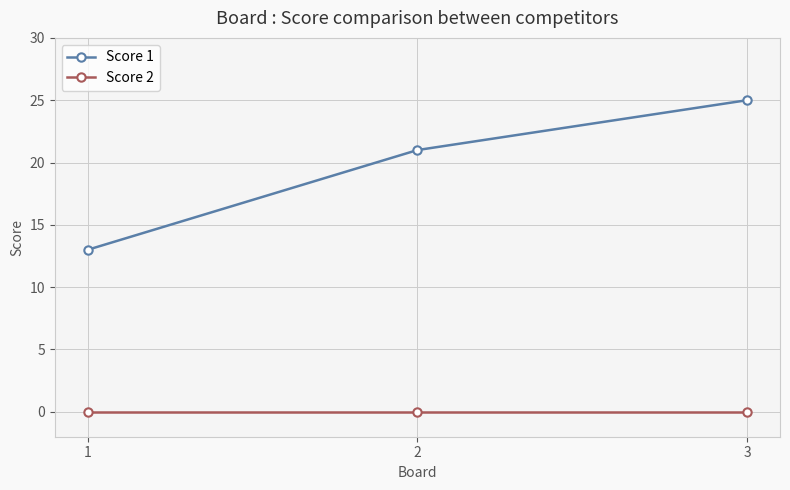

The Score 2 series shows 0 at 2. True or false?

True